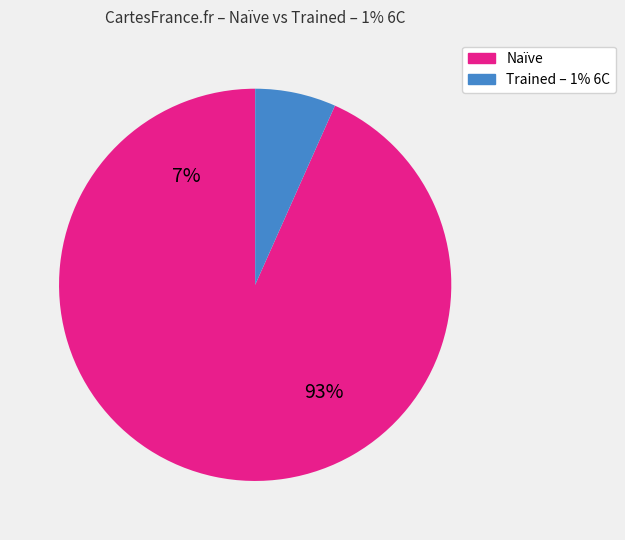

Do 0 and 0 together represent more than half of the pie?

No